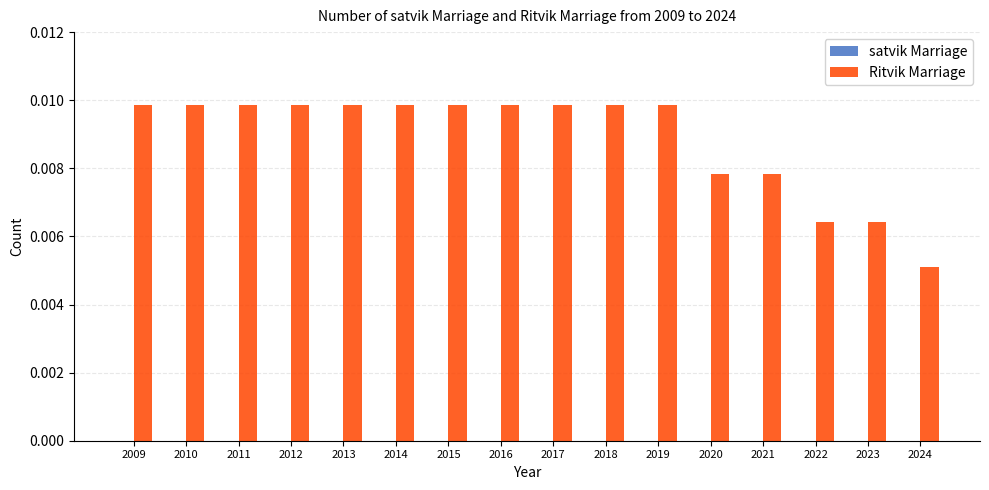

Which label corresponds to the smallest value in the chart?

2024